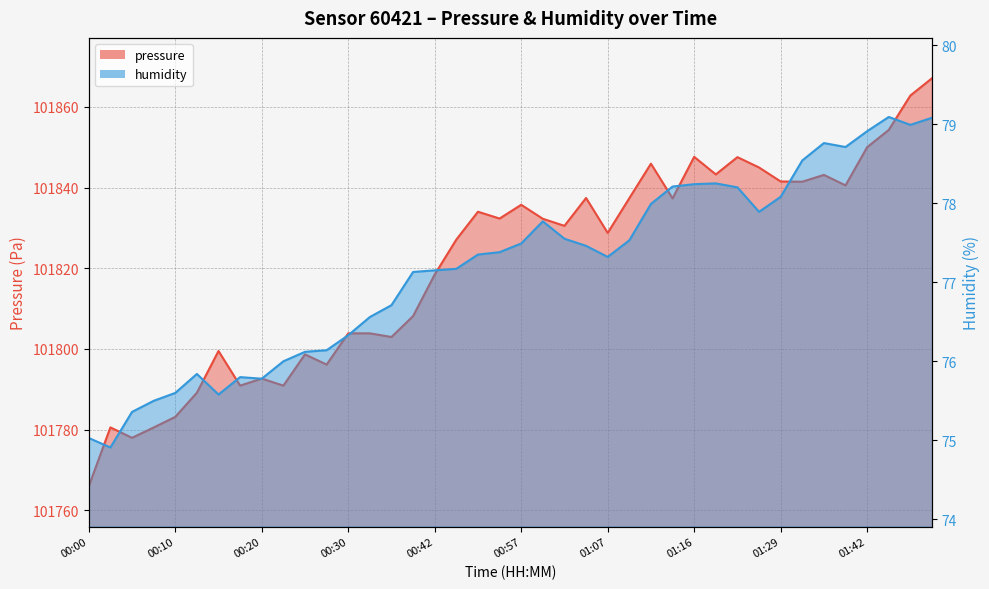

Between 01:16 and 01:14, which is larger?

01:16